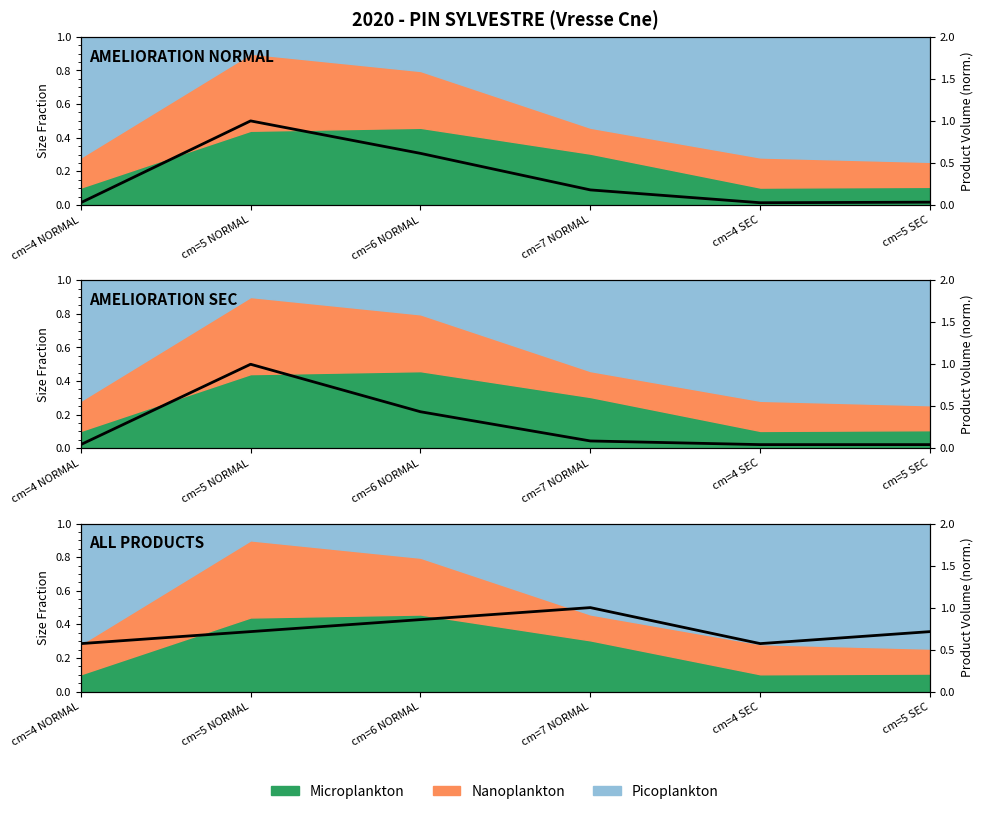

How many data points does each series have?

6